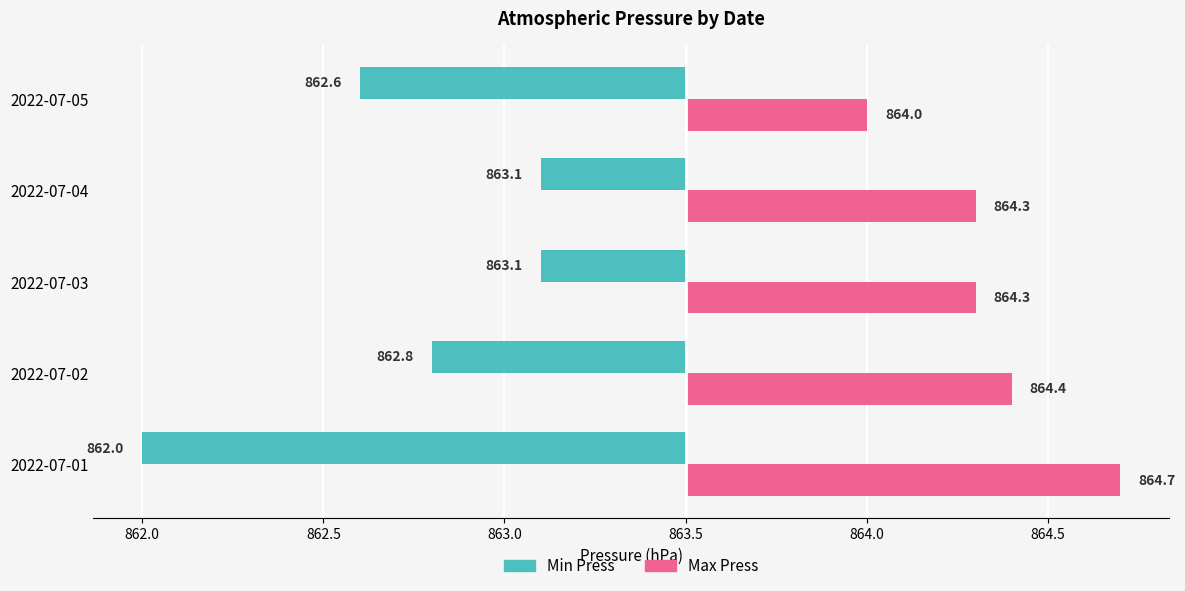

Which series has the largest total across all categories?

Max Press